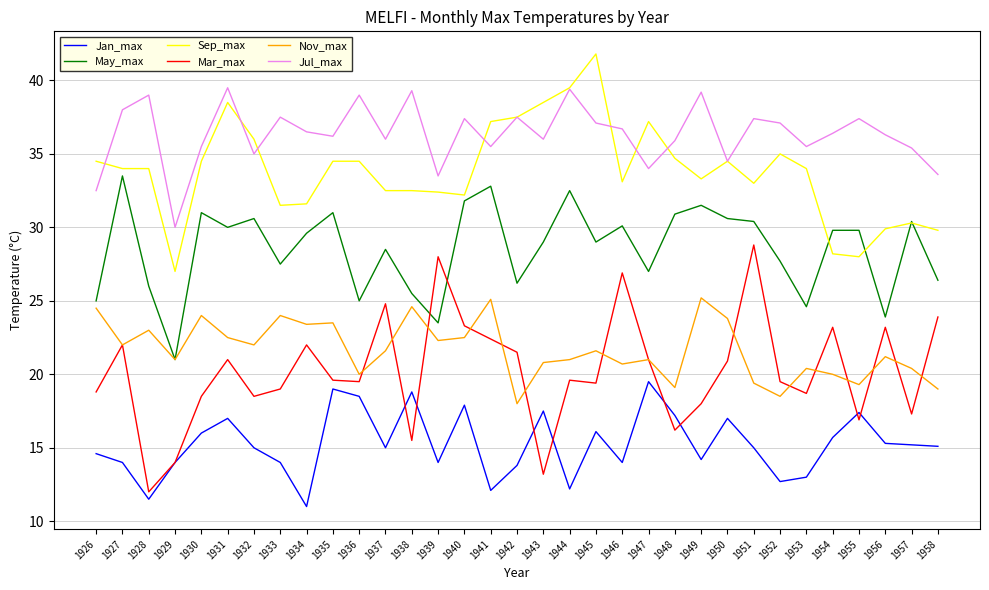

Is it true that Jan_max equals 12.1 at 1941?

True